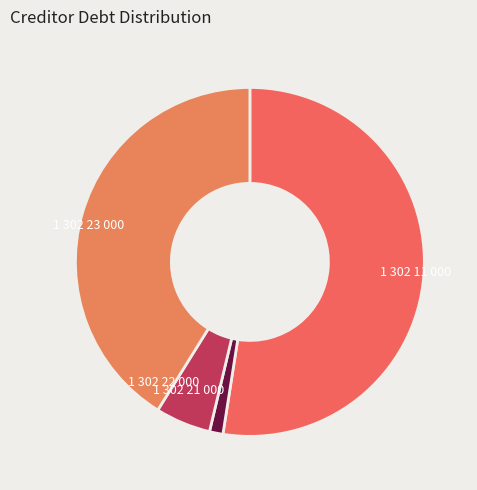

What is the ratio of the value at 1 302 22 000 to the value at 1 302 23 000?

0.1